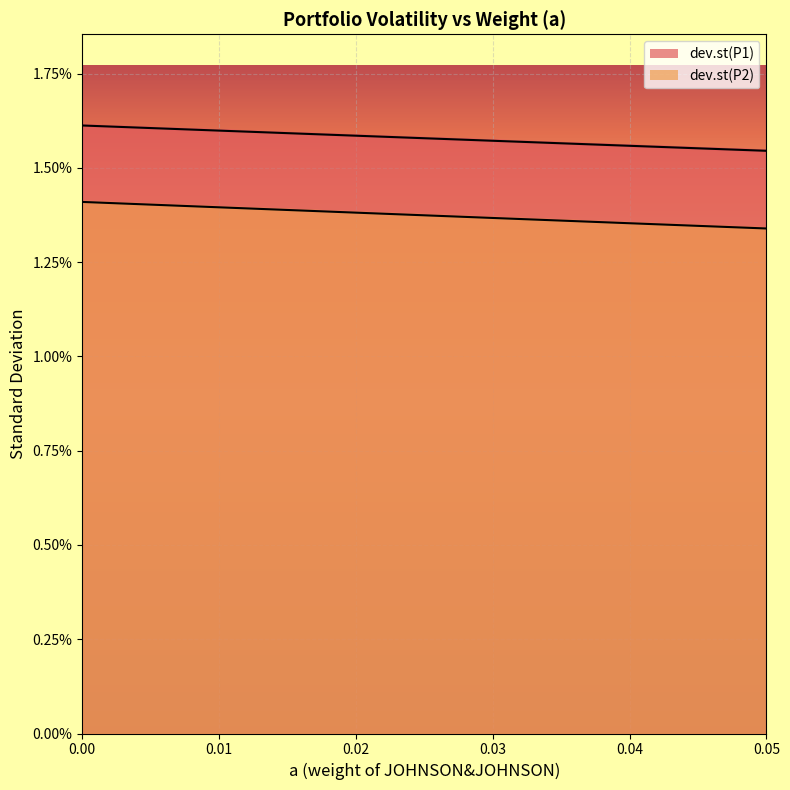

How many categories are shown in the chart?

6